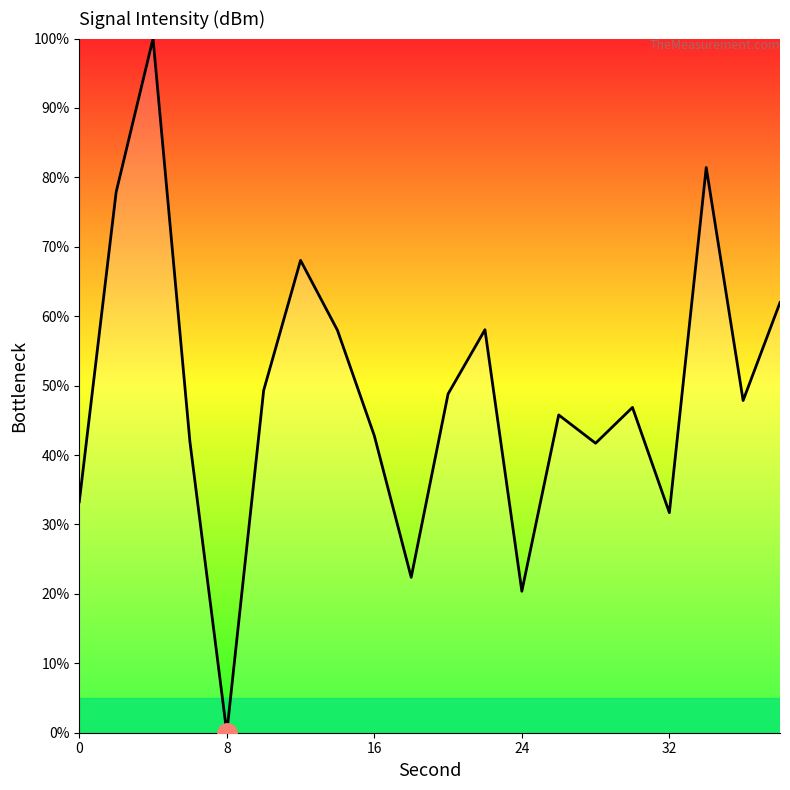

What is the difference between the maximum and minimum values?

100.0